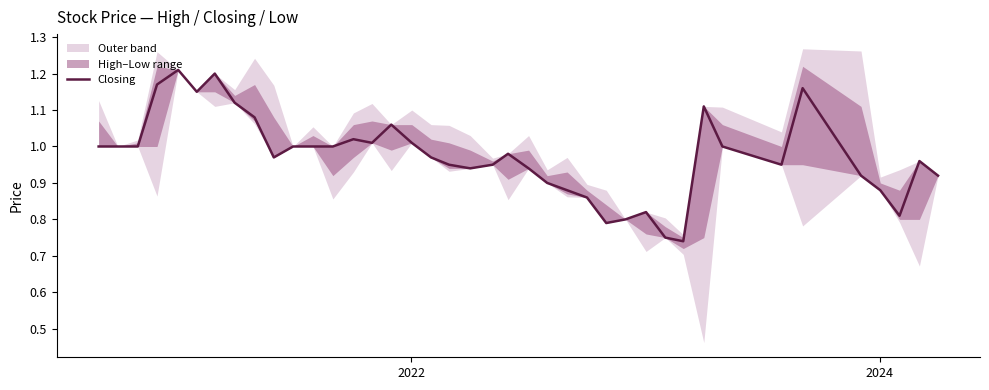

What is the average value?

1.0